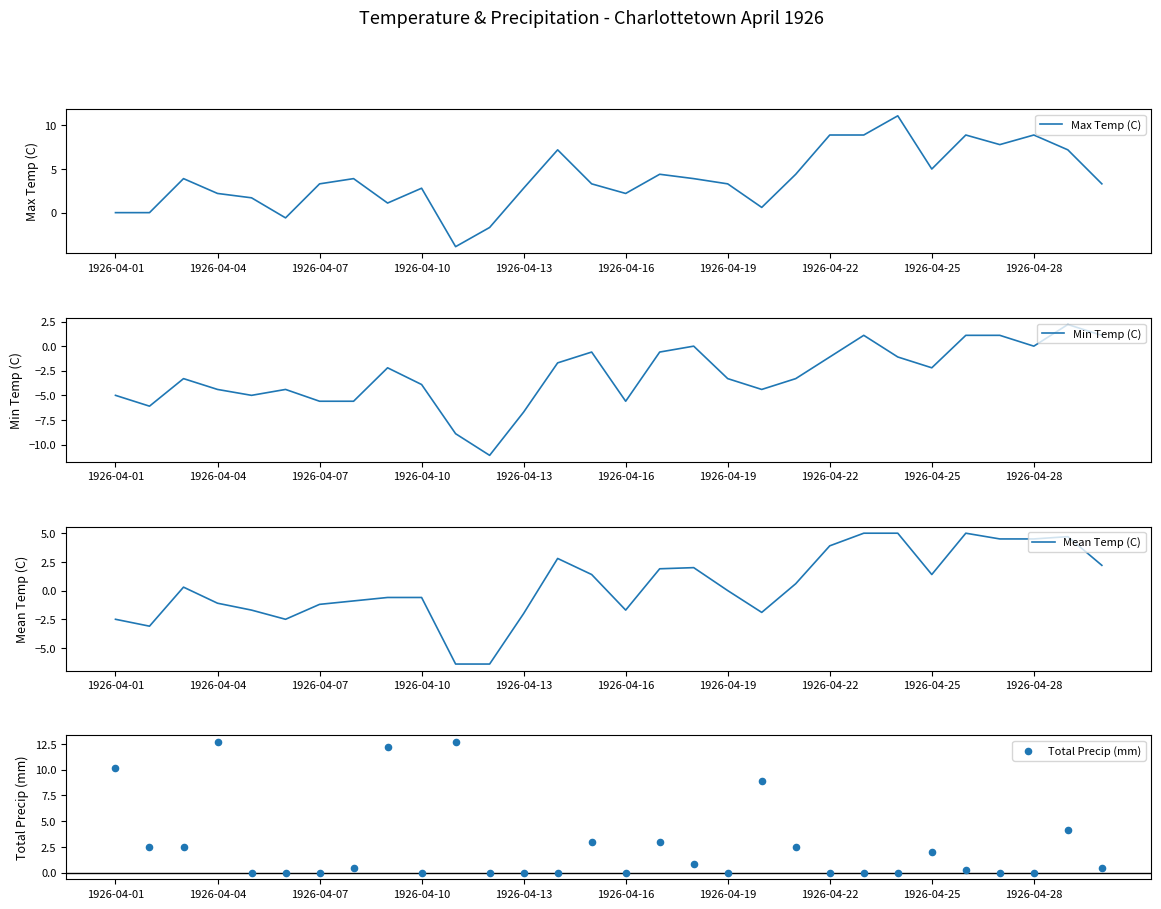

Which series reaches the minimum Y coordinate?

Min Temp (C)